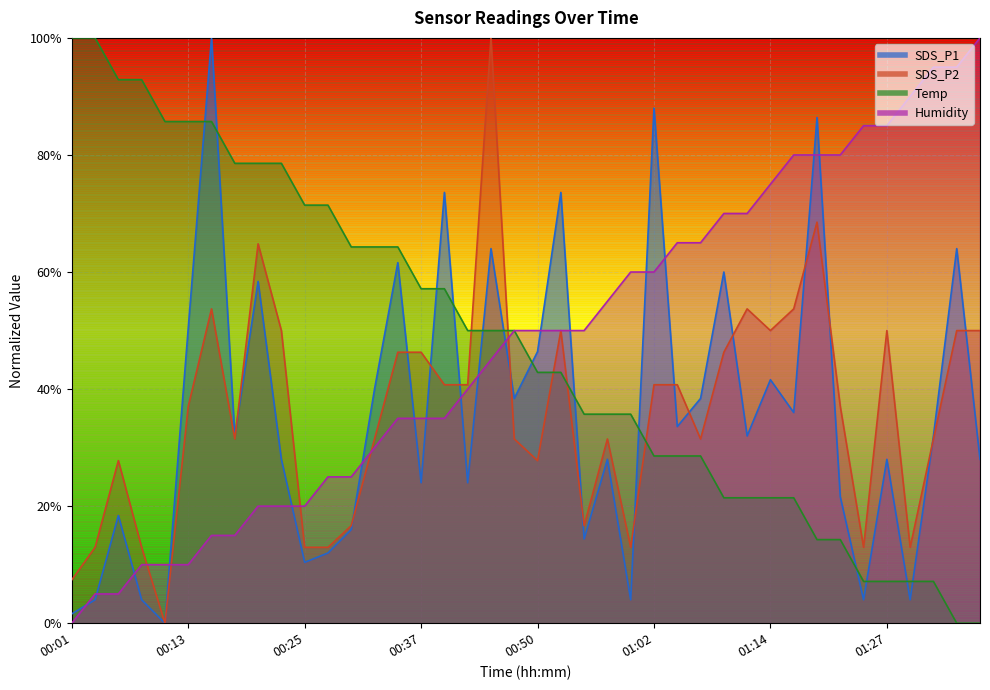

Which category has the lowest value across all series?

00:11